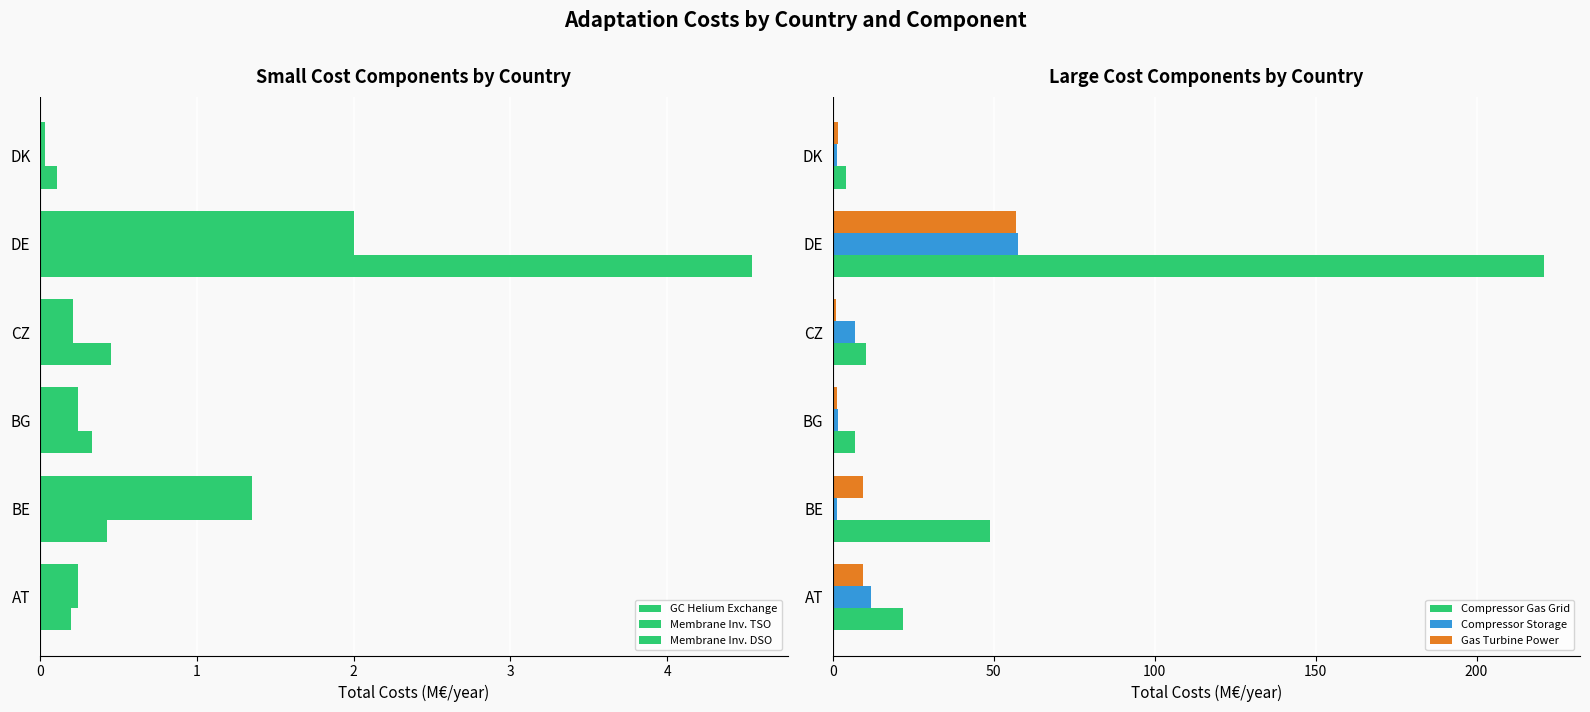

The Gas Turbine Power series shows 13.3 at DE. True or false?

False